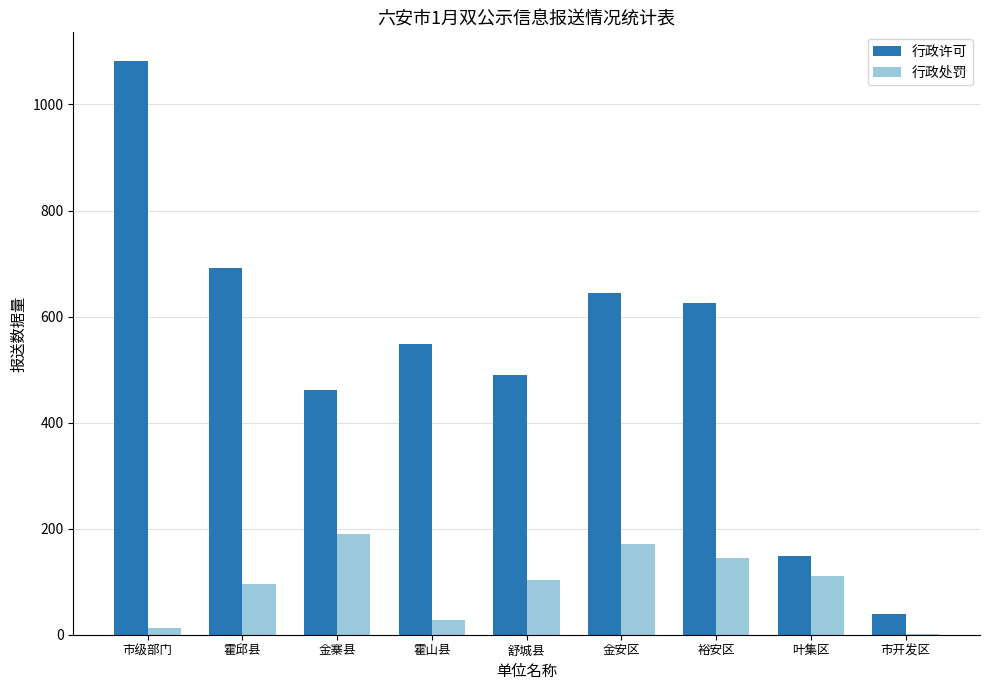

What are all the series names shown in the legend?

行政许可, 行政处罚